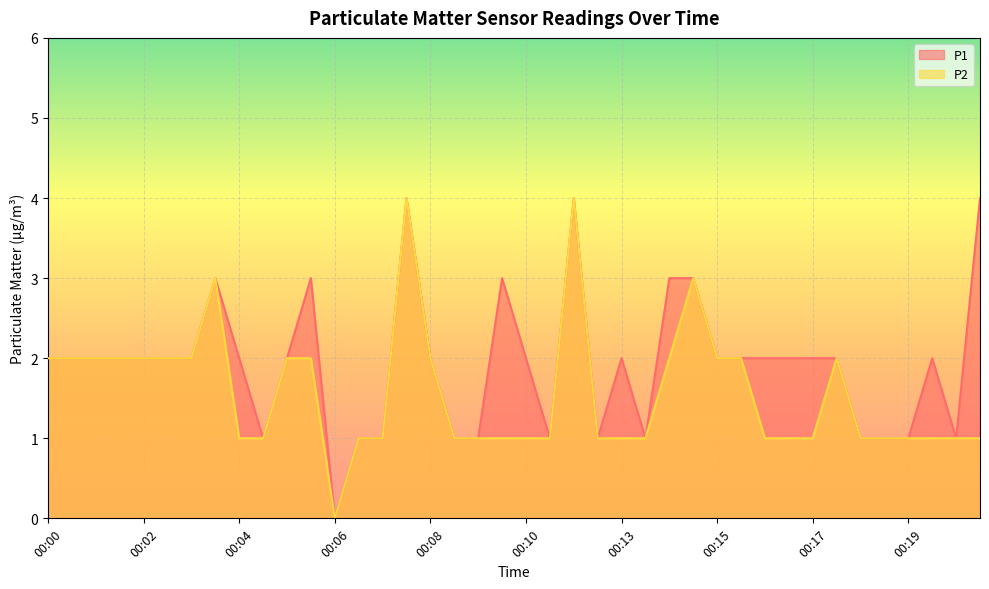

What is the difference between the P1 values at 00:14 and 00:01?

1